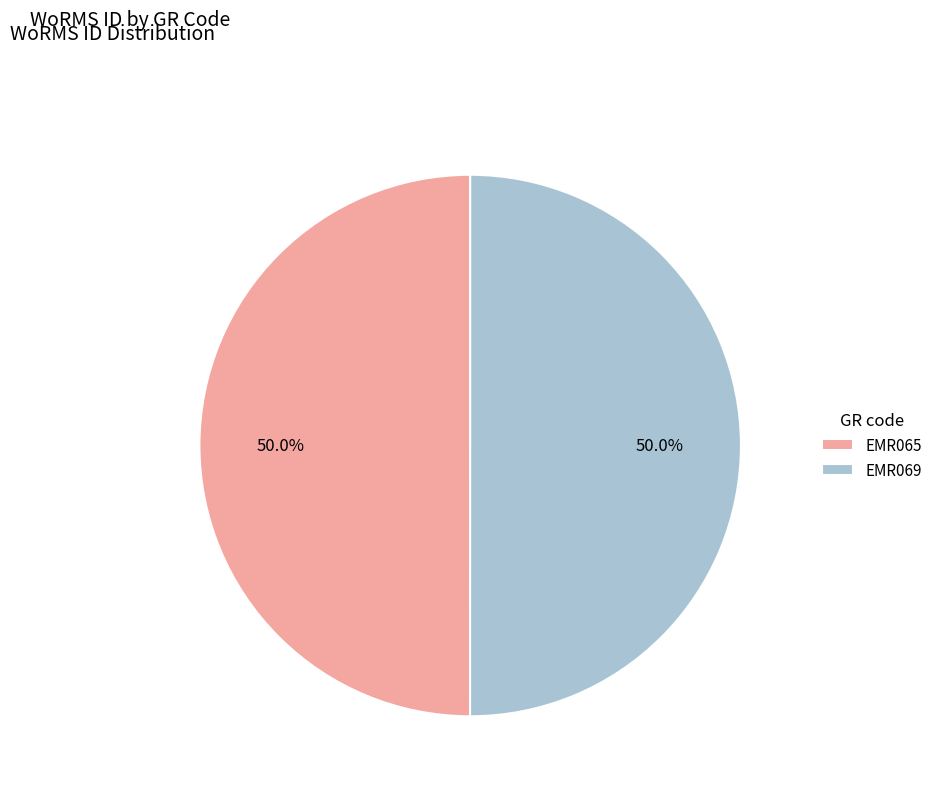

What is the ratio of the value at EMR065 to the value at EMR069?

1.0